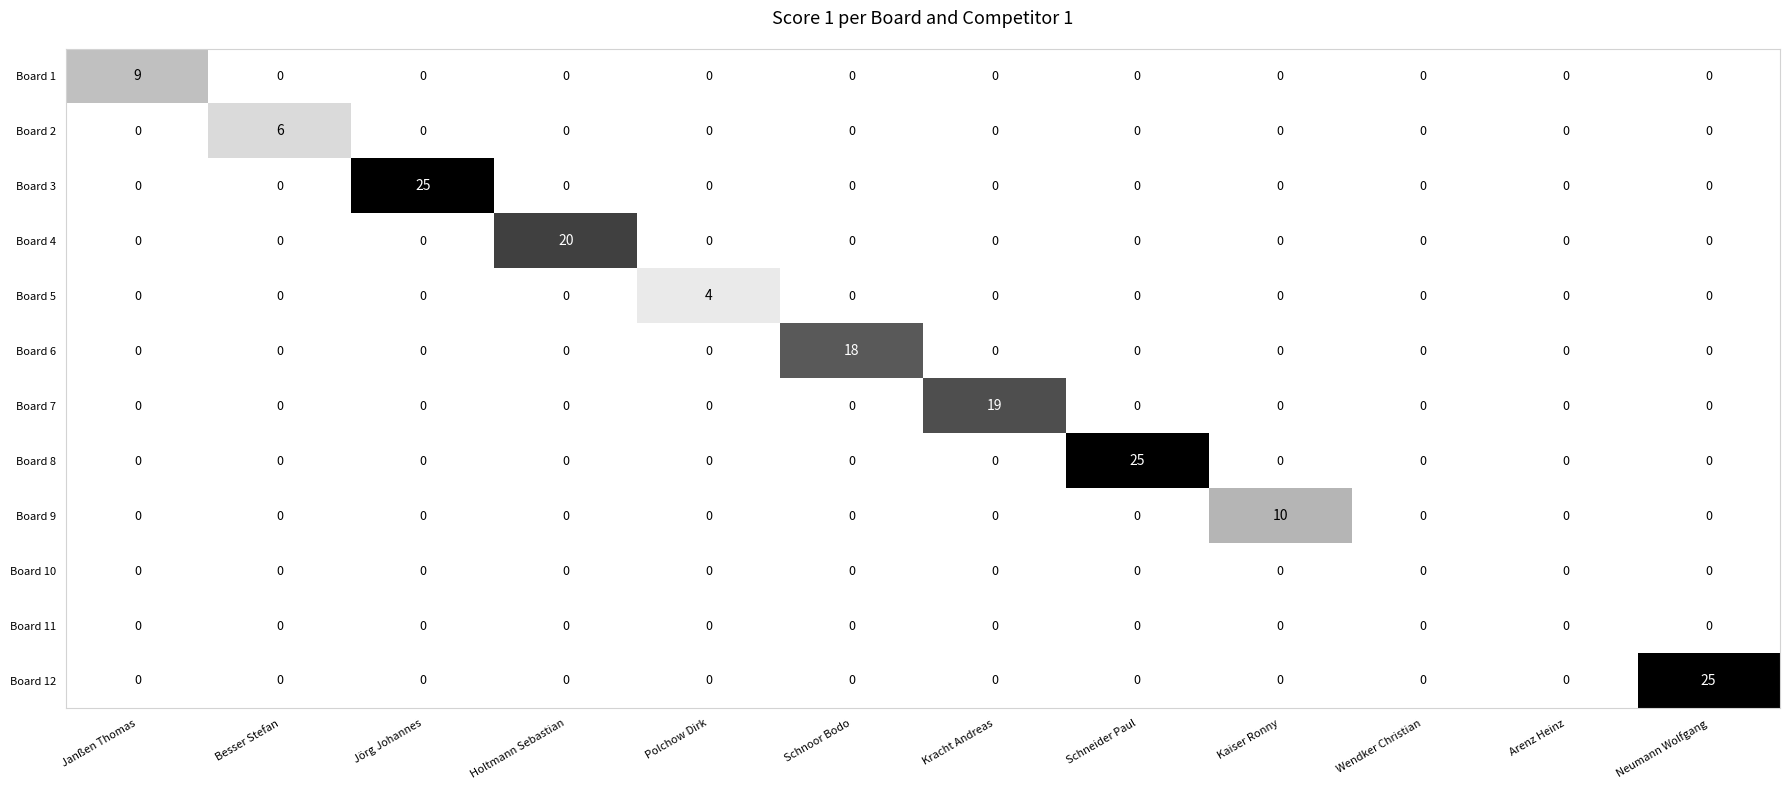

What is the spread (max minus min) of values at Polchow Dirk?

4